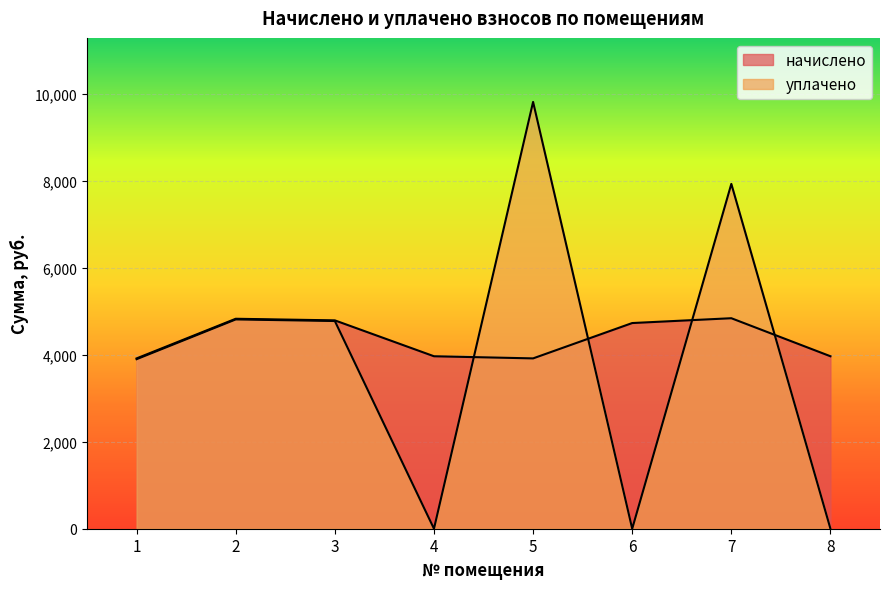

After their last crossing, which series has the higher values: начислено or уплачено?

начислено